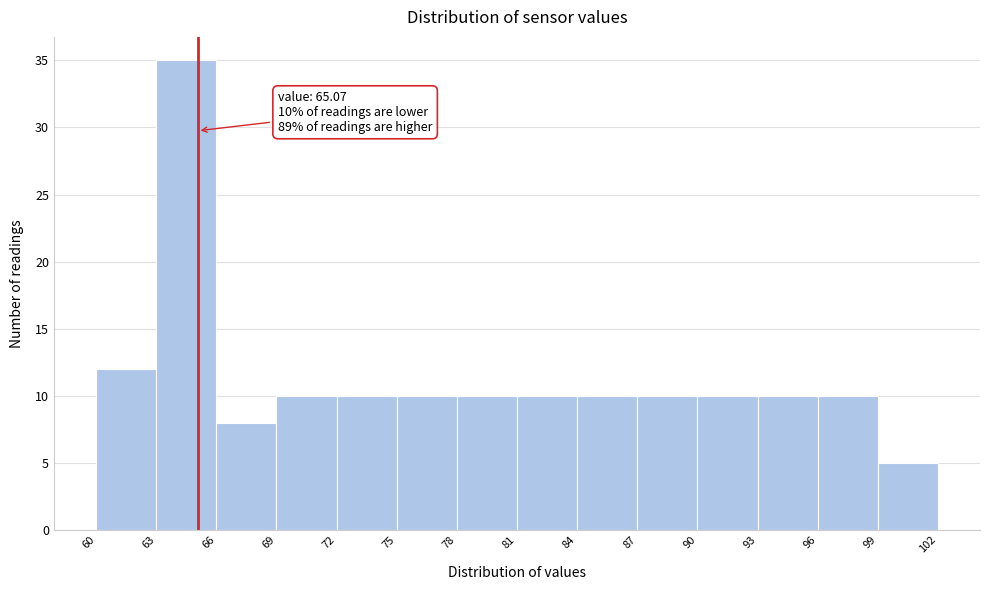

Which range on the x-axis has the tallest bar?

63 to 66